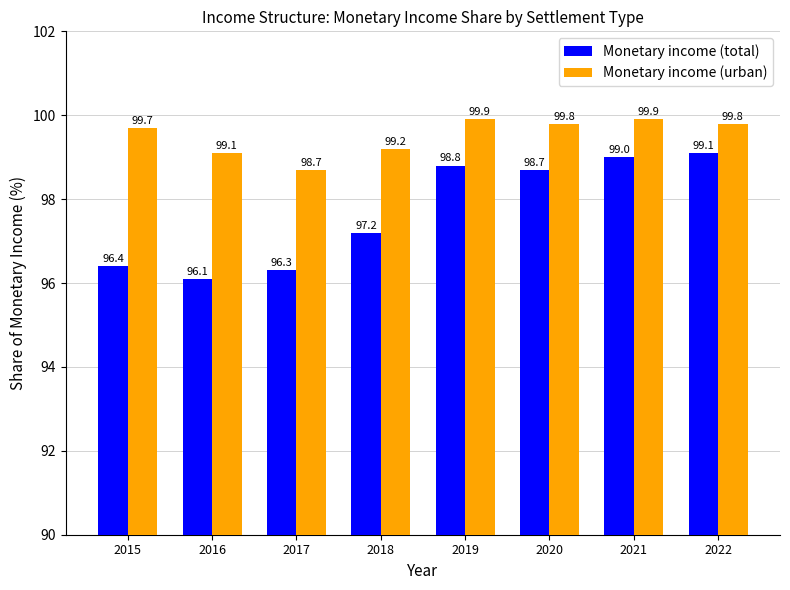

What is the value of the Monetary income (total) bar at the 6th from the left?

98.7